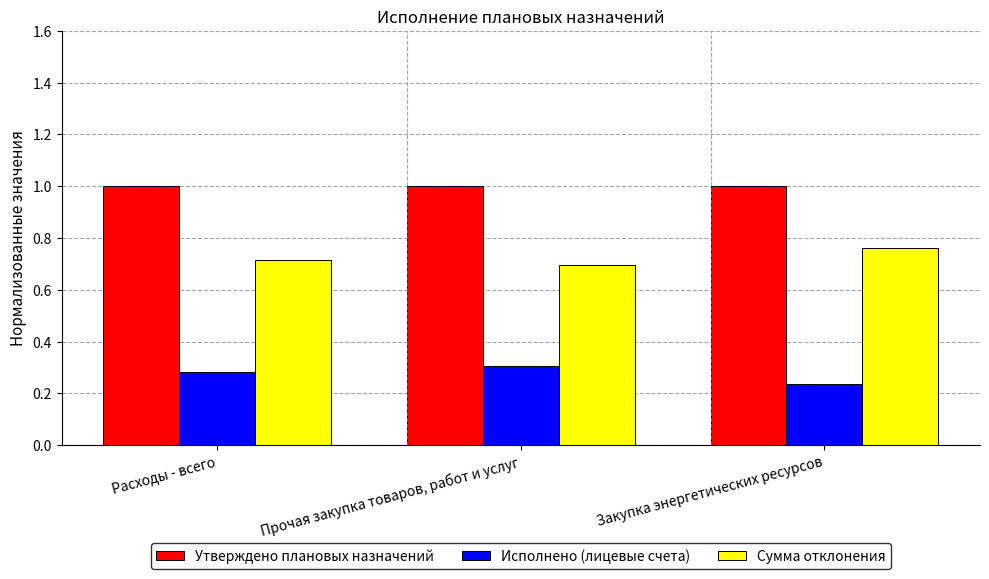

What position from the right is Расходы - всего?

3